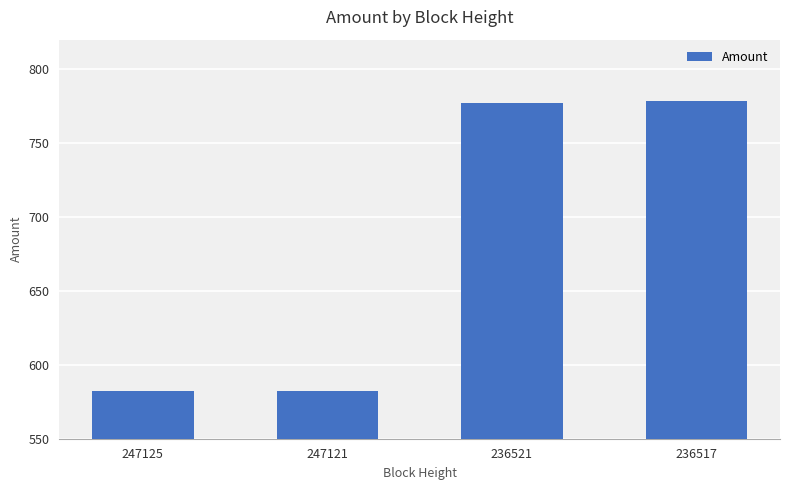

How many values are below 777?

2